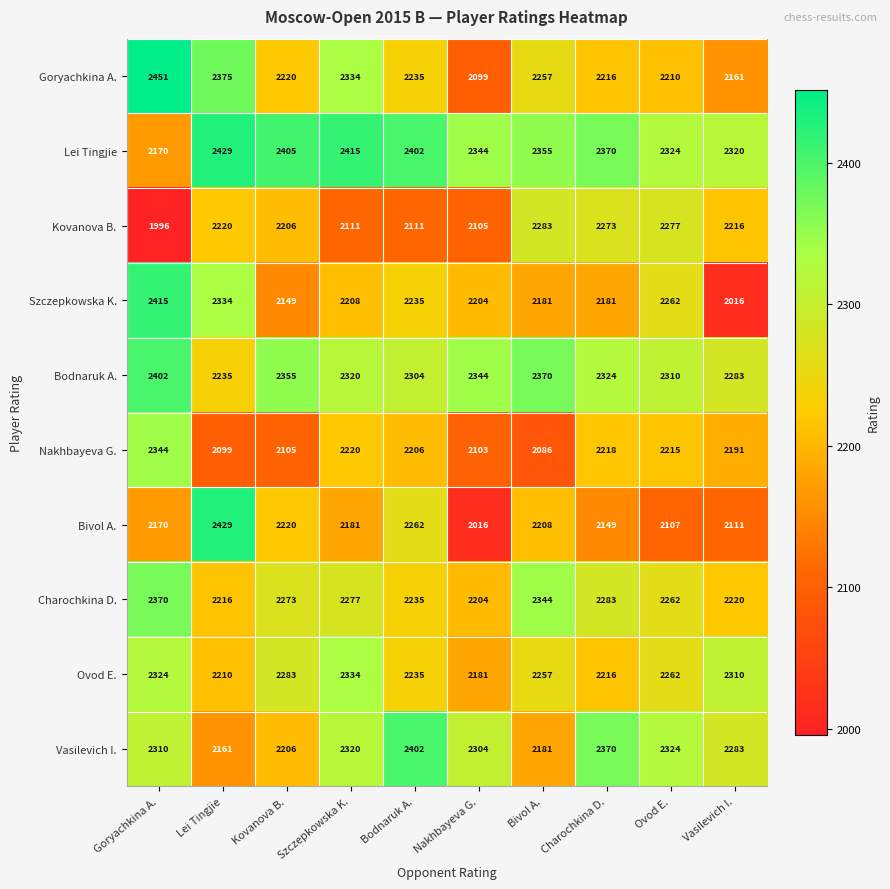

Rank the categories by Nakhbayeva G. value from lowest to highest.

Bivol A., Lei Tingjie, Nakhbayeva G., Kovanova B., Vasilevich I., Bodnaruk A., Ovod E., Charochkina D., Szczepkowska K., Goryachkina A.